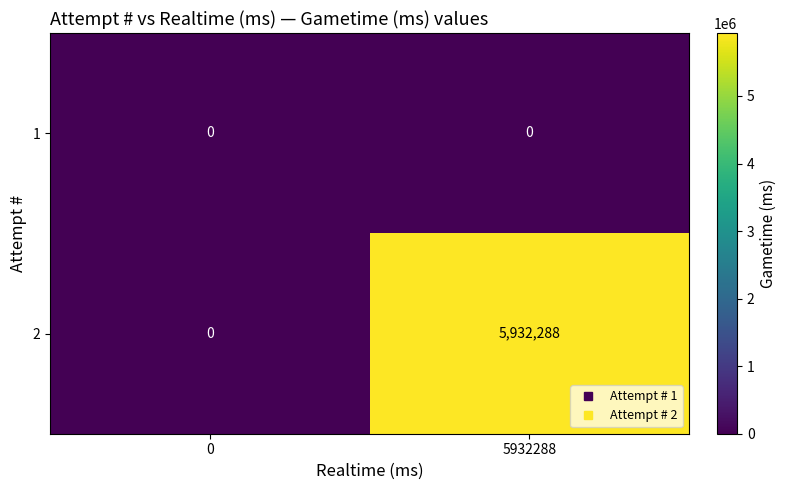

Reading left to right, transcribe all the data shown in this chart.

1: 0=0	5932288=0
2: 0=0	5932288=5932288